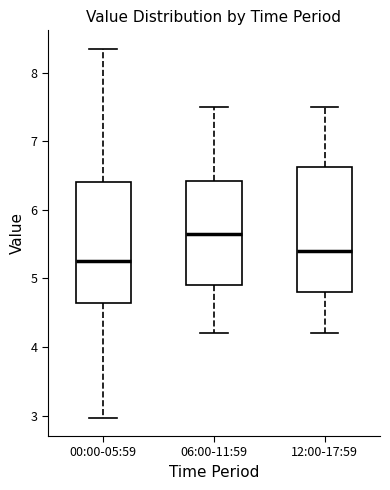

Where is the upper edge of the box for 00:00-05:59 on the y-axis? The values are not printed on the chart, so give them approximately, as read against the axis.

6.4